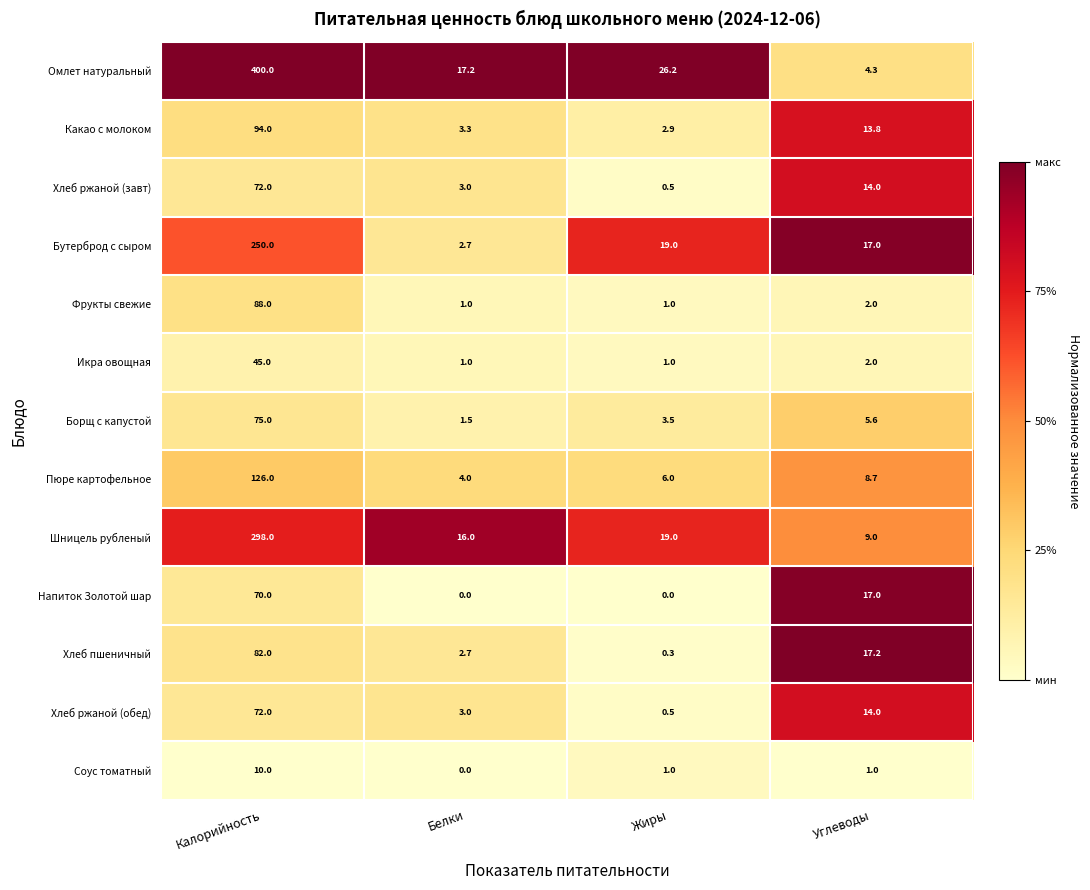

Count the number of data series in this chart.

13